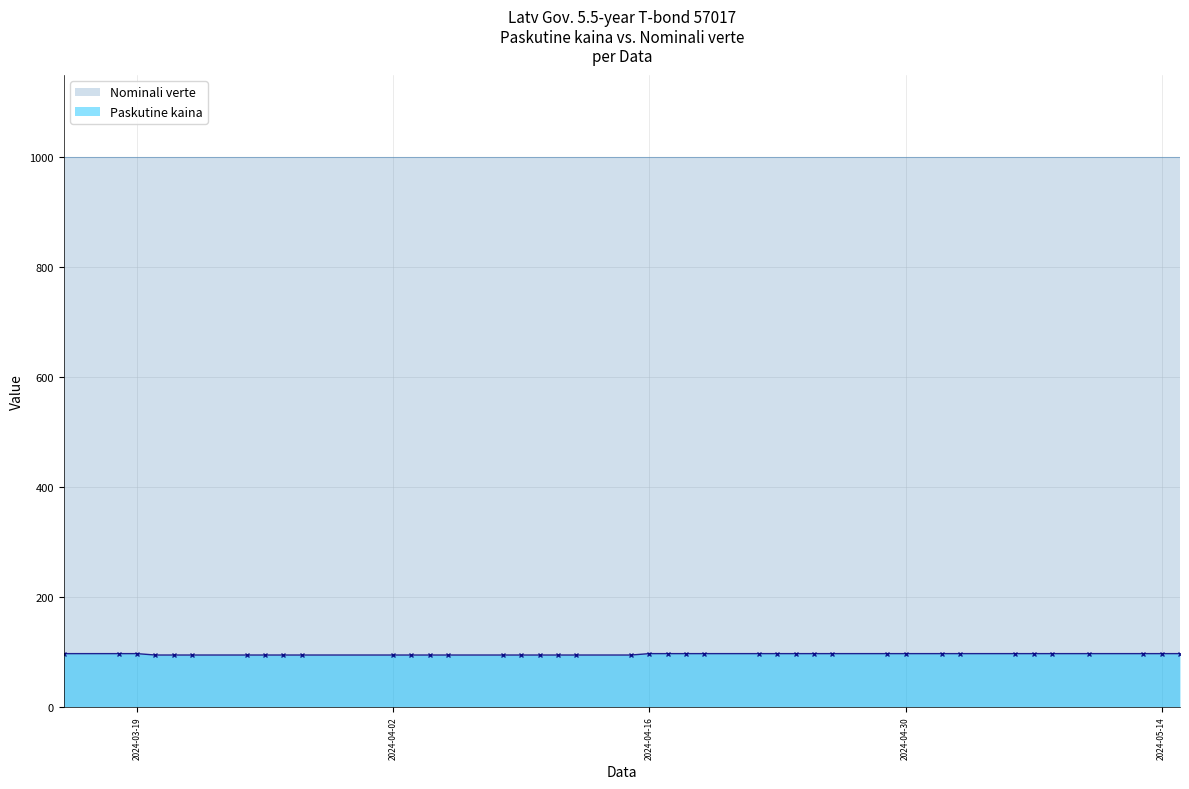

What is the lowest value of the Paskutine kaina series?

94.3